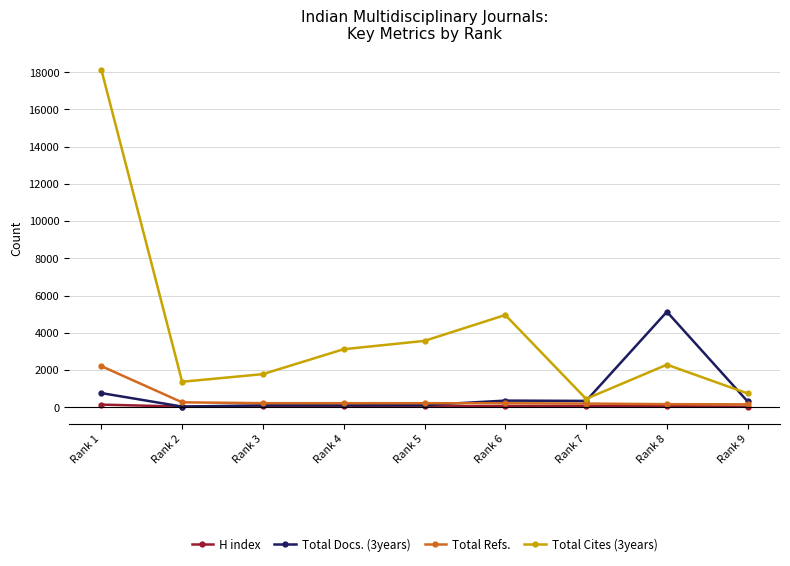

True or false: Total Docs. (3years) has more than 0 interior local peaks.

True